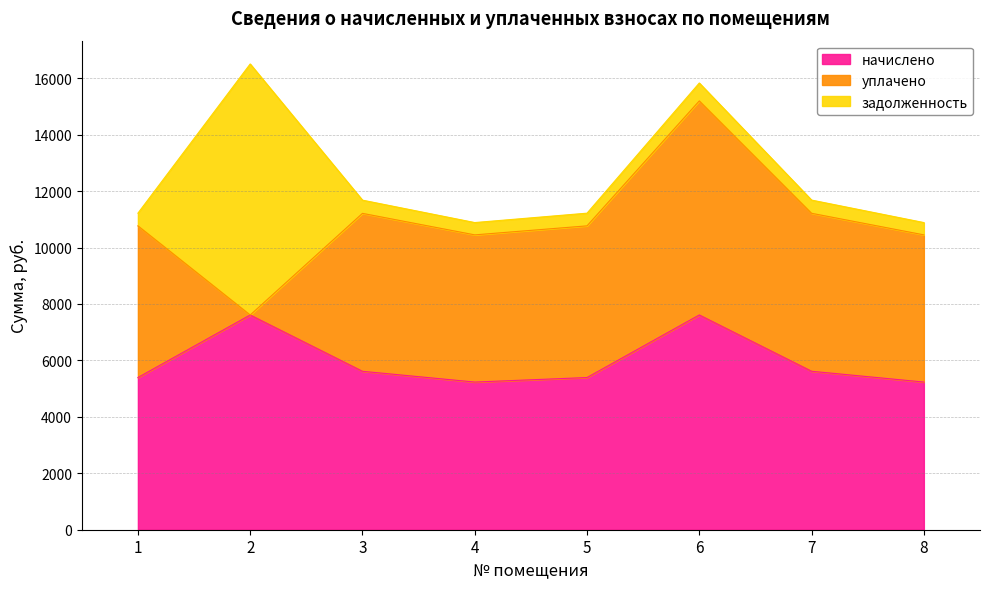

Count the number of data series in this chart.

3